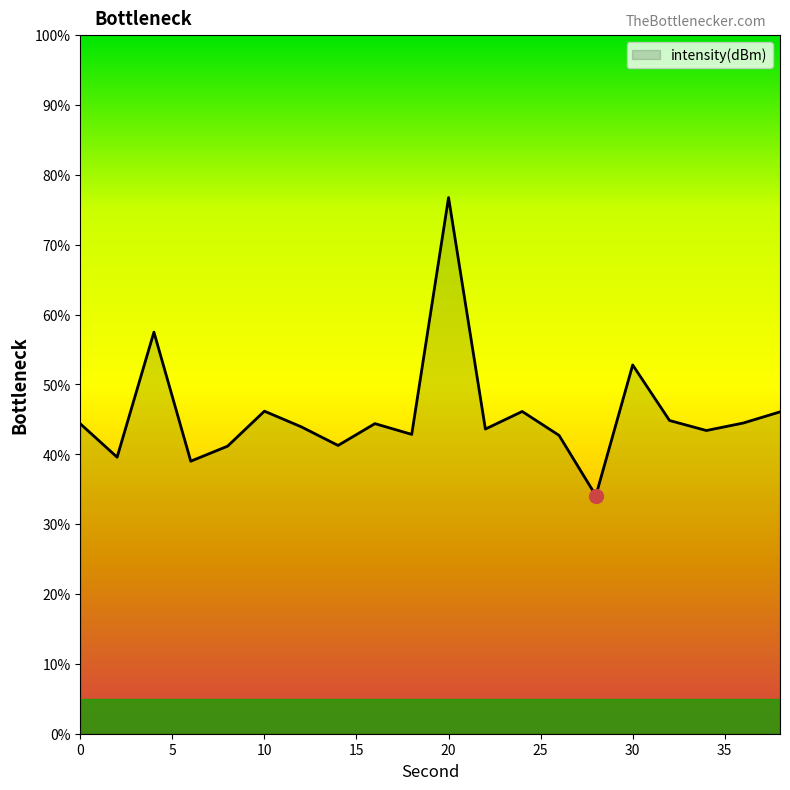

What is the difference between the maximum and minimum values?

42.7